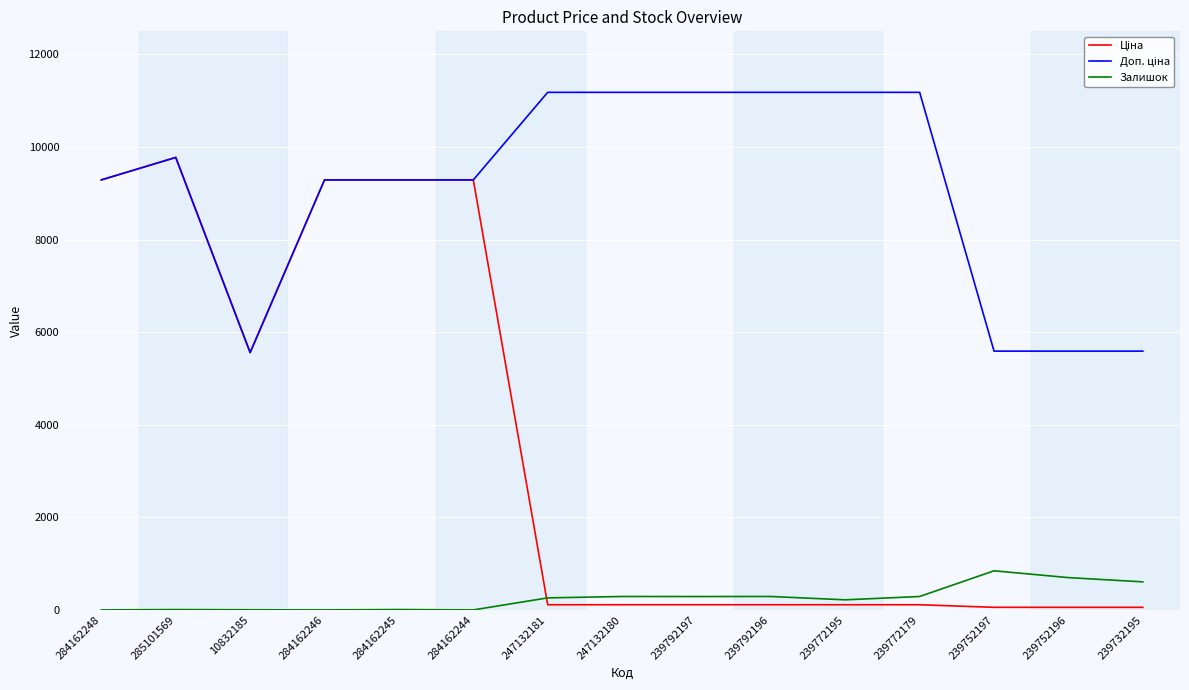

The value of Залишок at 247132180 is 290.0. True or false?

True